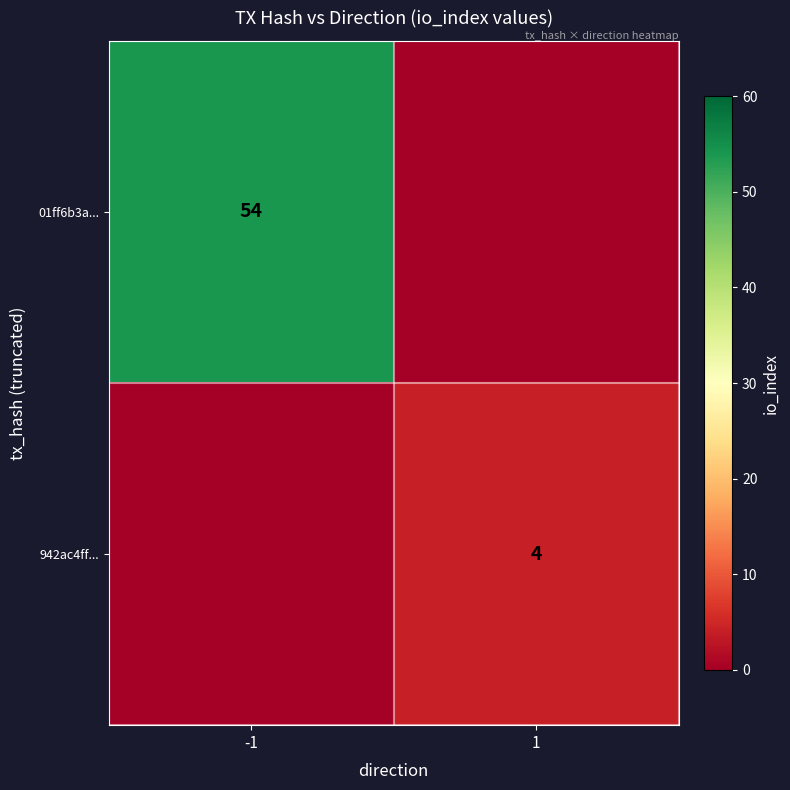

What is the spread (max minus min) of values at 1?

4